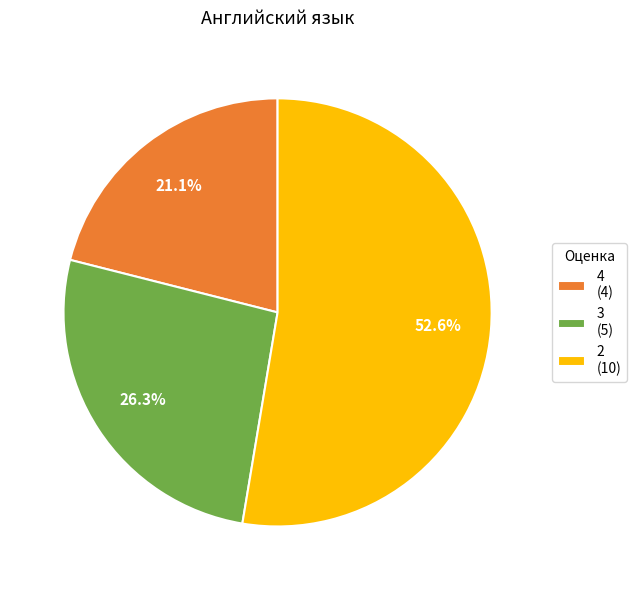

Does 2 (10) represent more than half of the total?

Yes